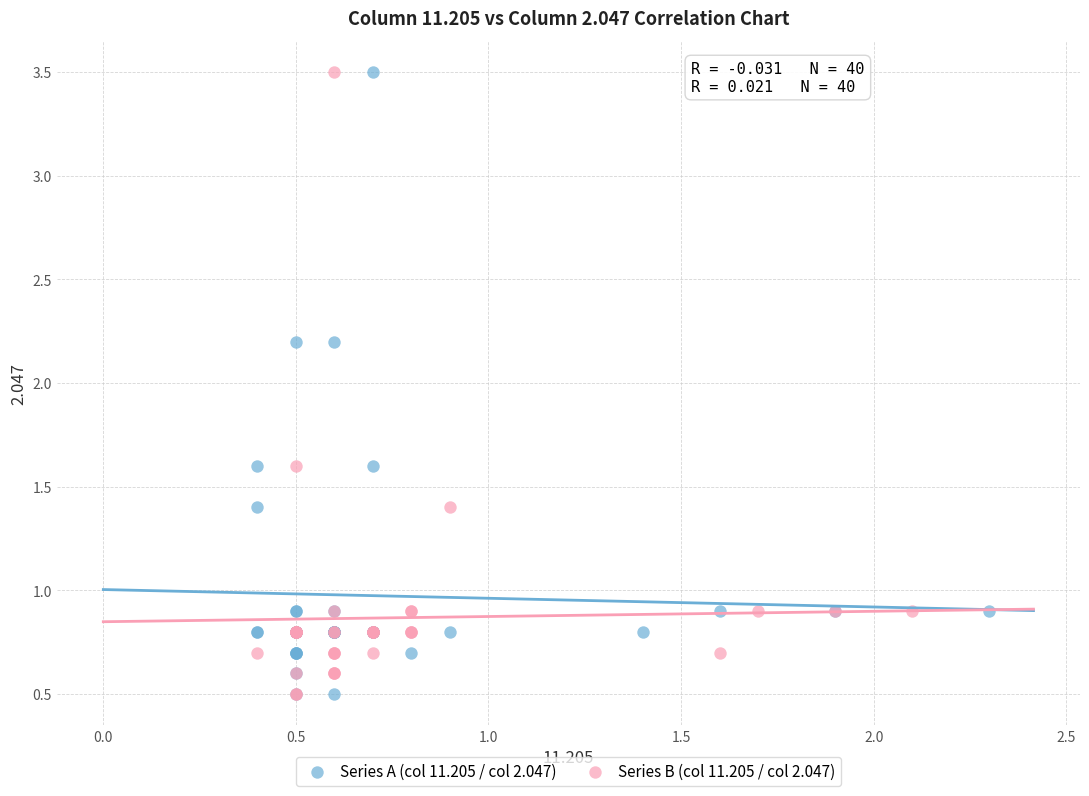

What are all the series names shown in the legend?

Series A (col 11.205 / col 2.047), Series B (col 11.205 / col 2.047)